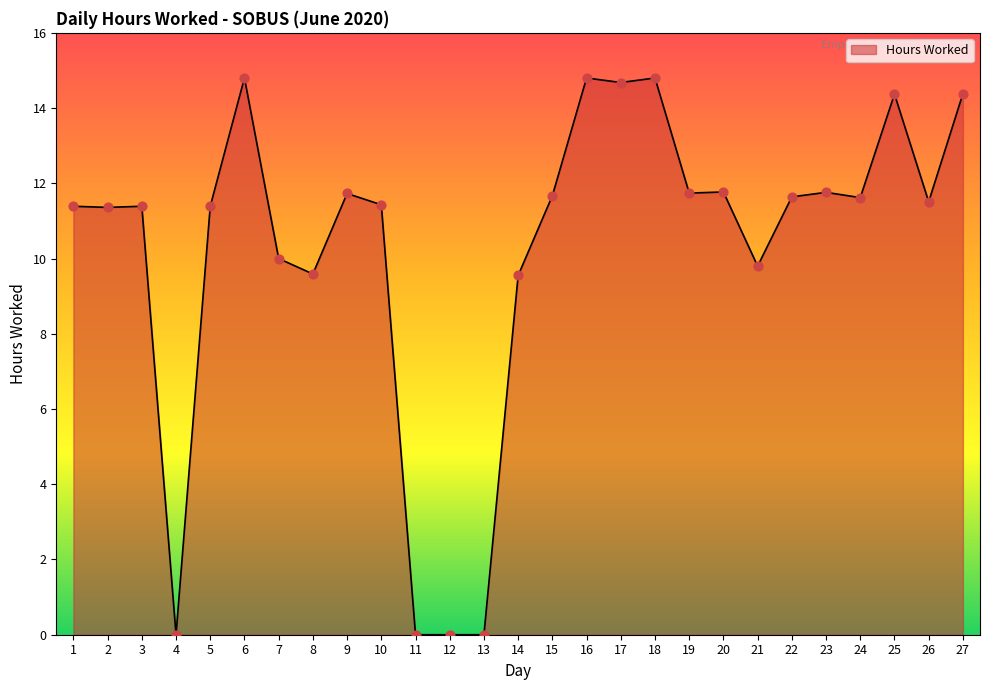

What is the ratio of the value at 22 to the value at 1?

1.0